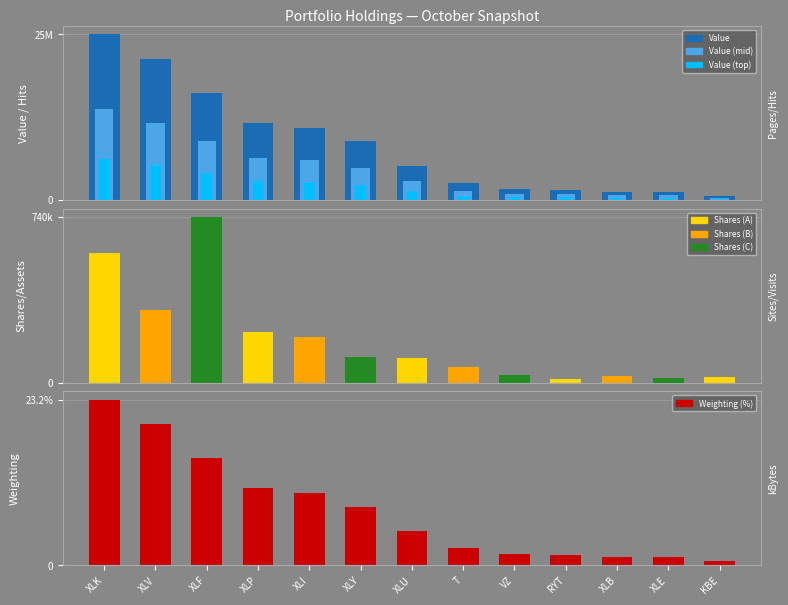

The value of Value (mid) at XLB is 999562.6. True or false?

False